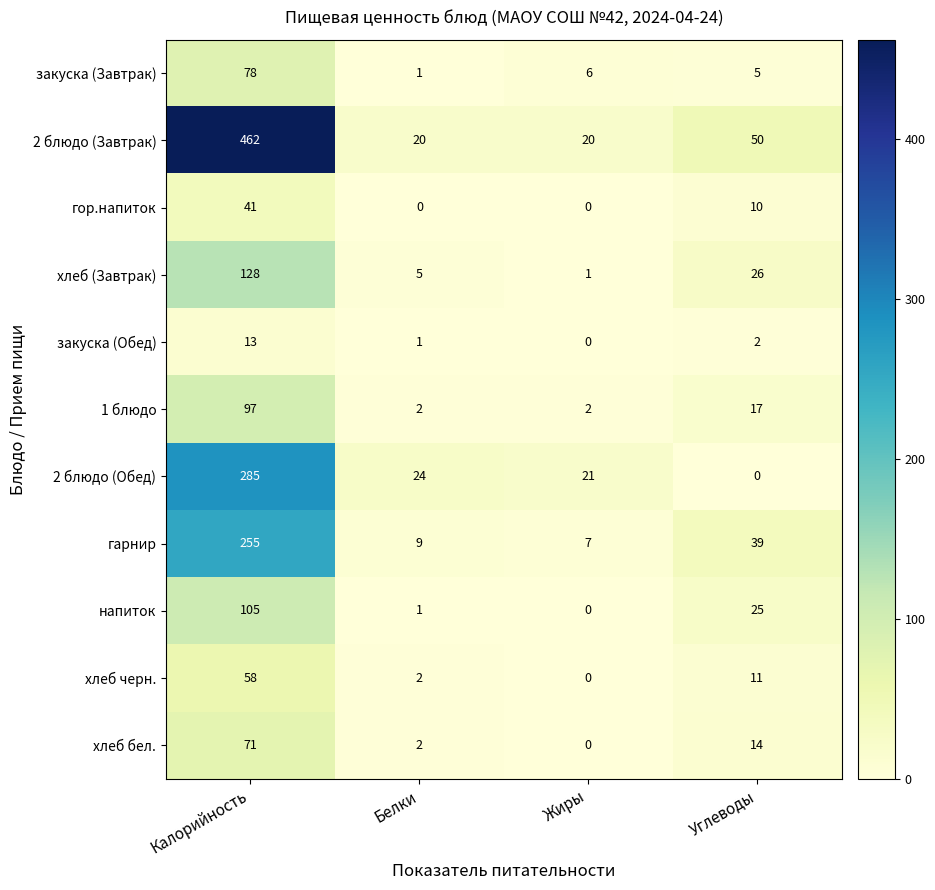

What is the average value of the хлеб черн. series?

18